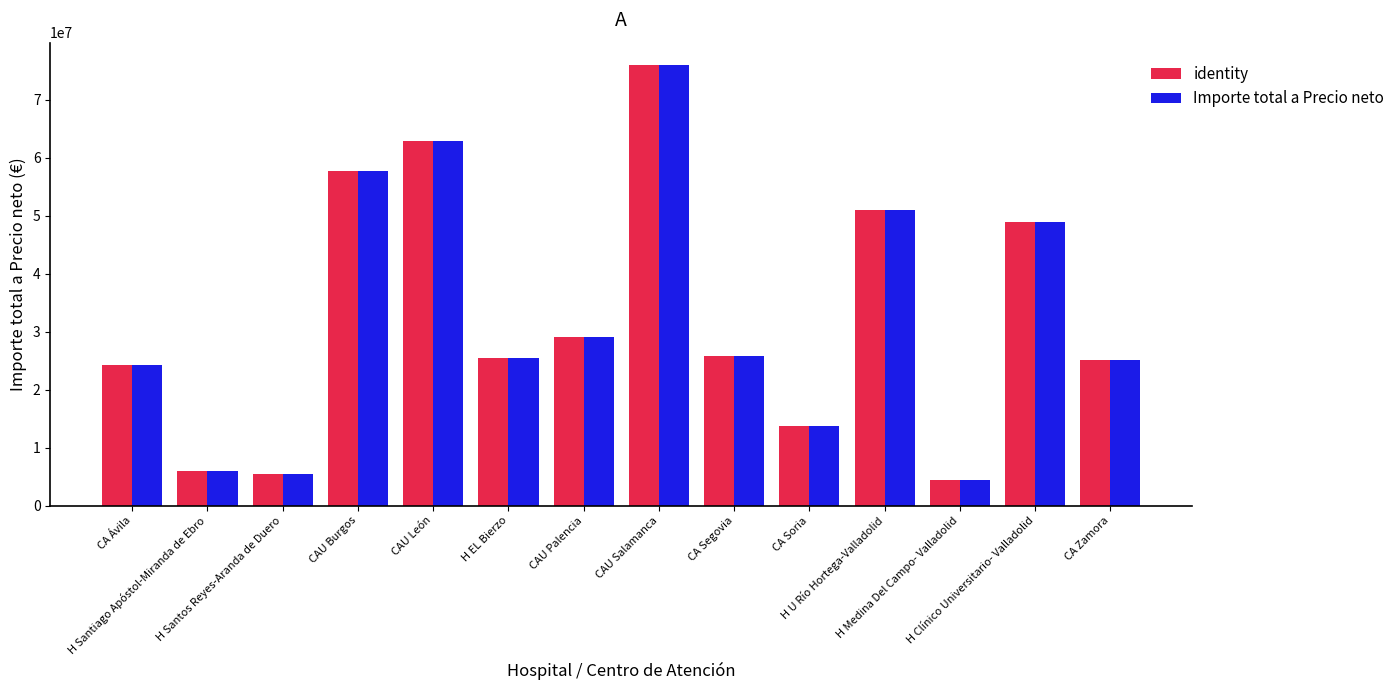

Count the number of data series in this chart.

2